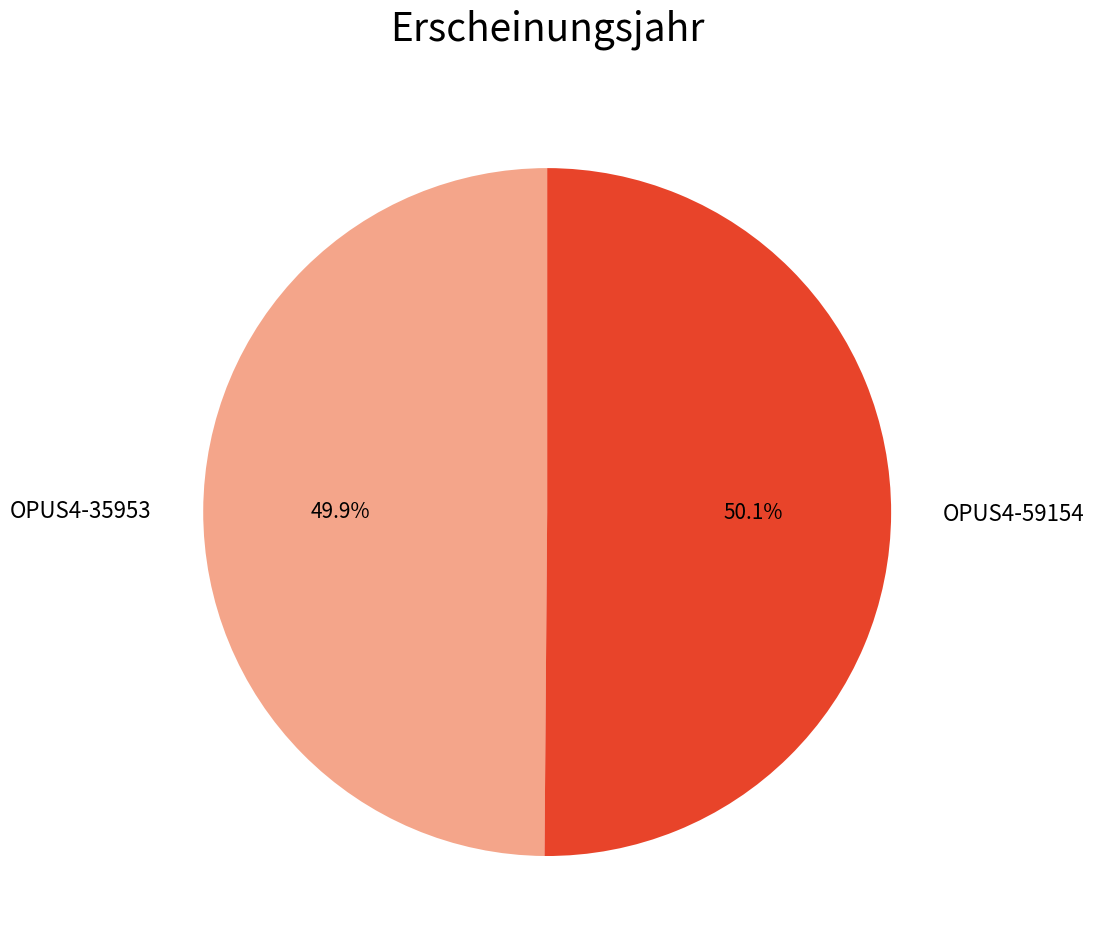

How much of the chart is everything except OPUS4-35953?

50.1%